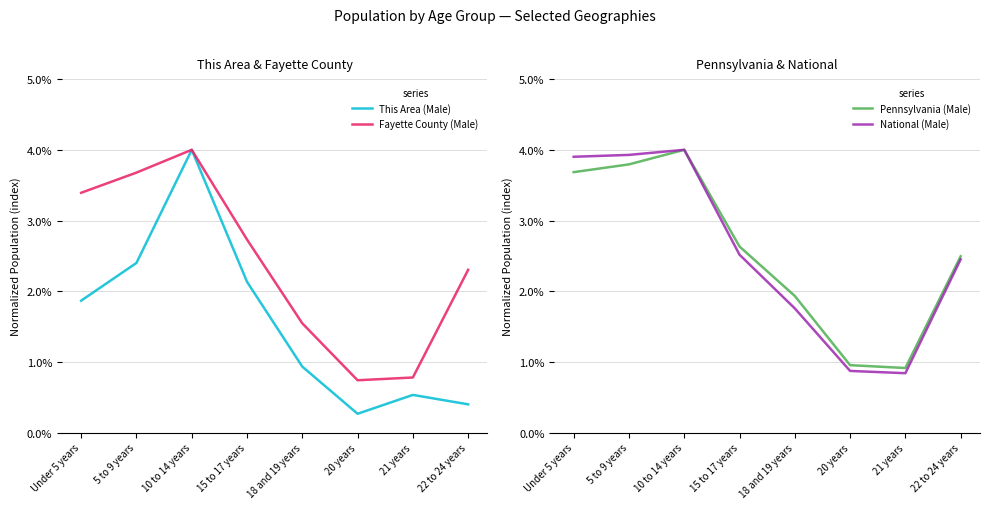

List the series in order of their peak value, highest first.

This Area (Male), Fayette County (Male), Pennsylvania (Male), National (Male)